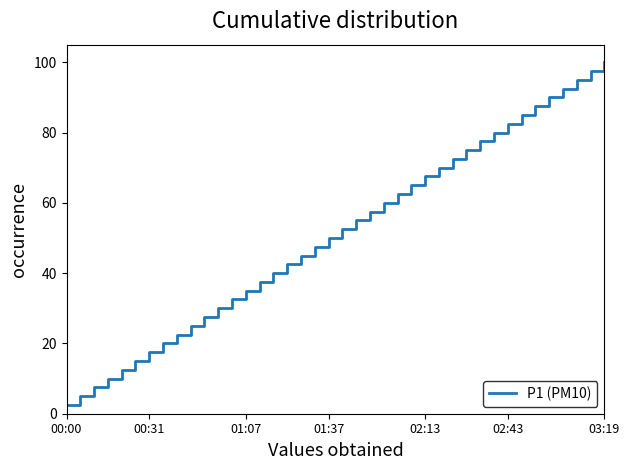

What is the greatest value displayed?

100.0